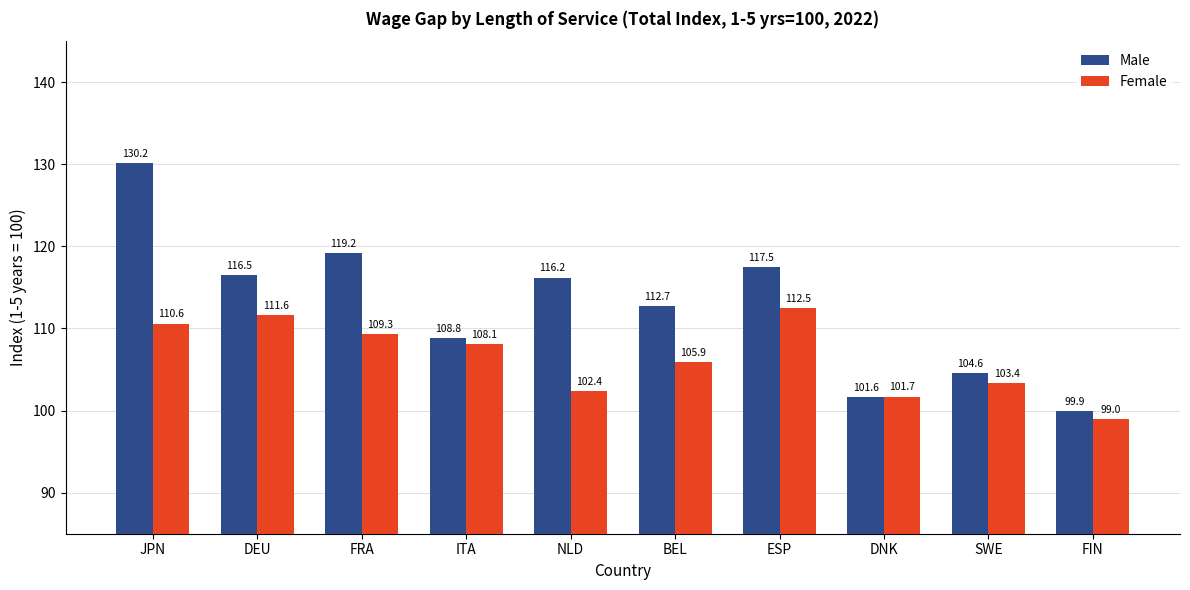

Are the bars horizontal?

No